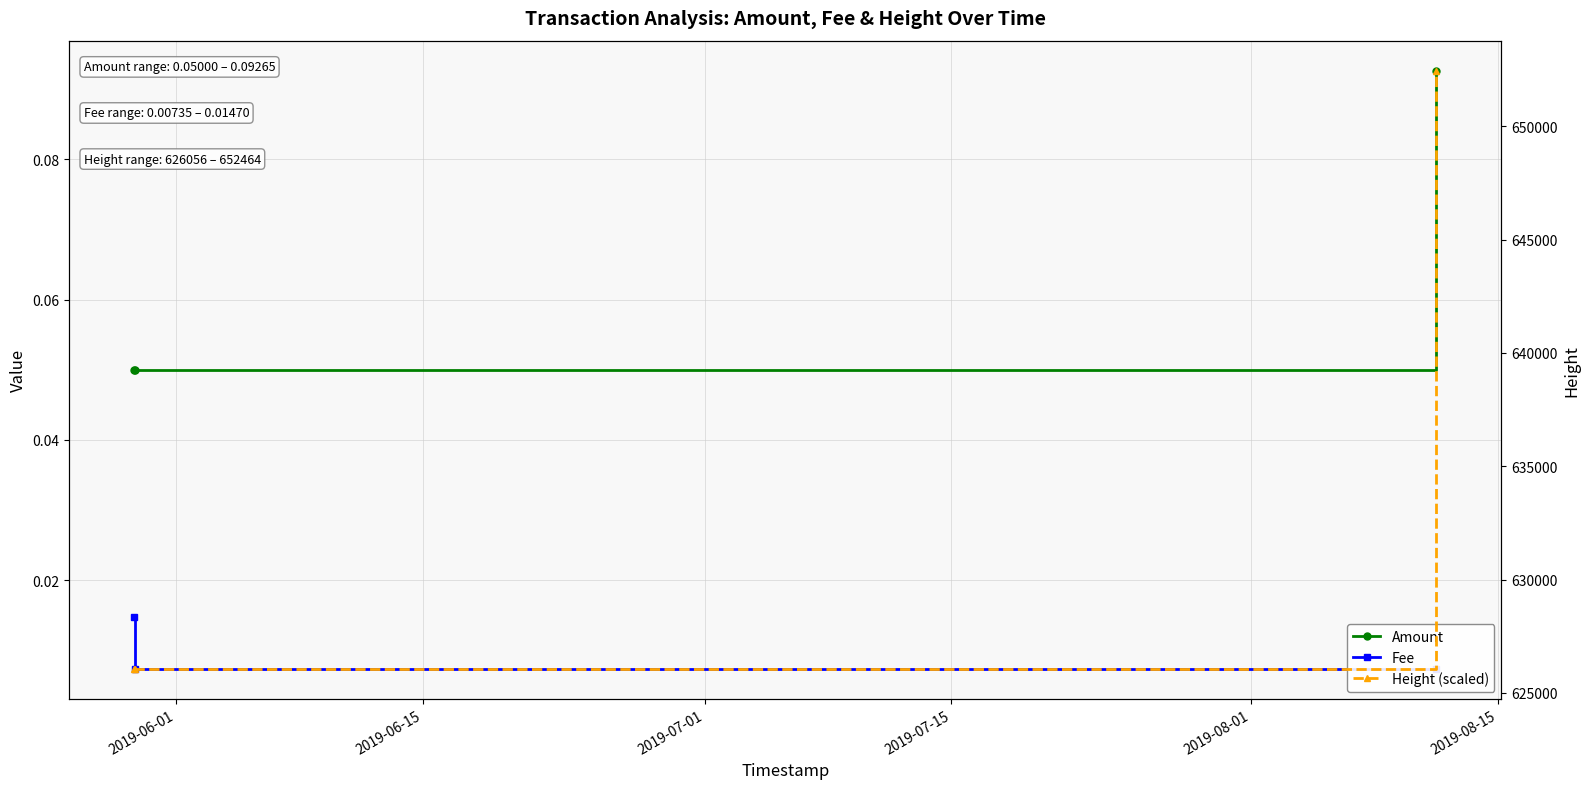

Read the Amount value at 2019-06-15.

0.1